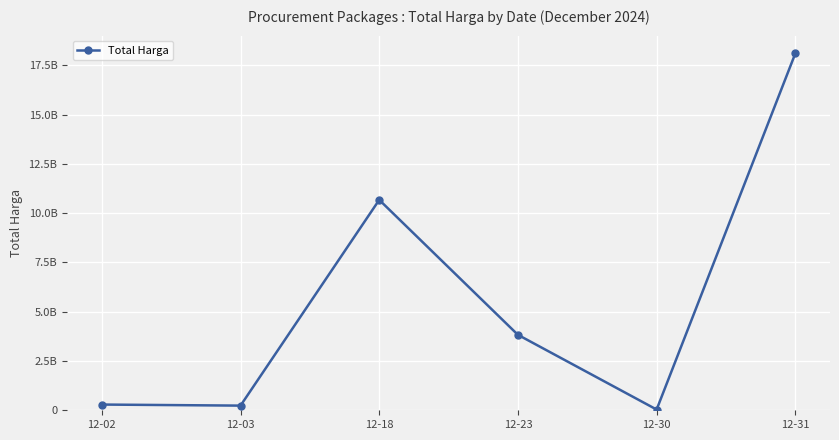

Reading right to left, extract all data points from this chart.

18102909768	36778000	3827760000	10674283200	236184000	290400000